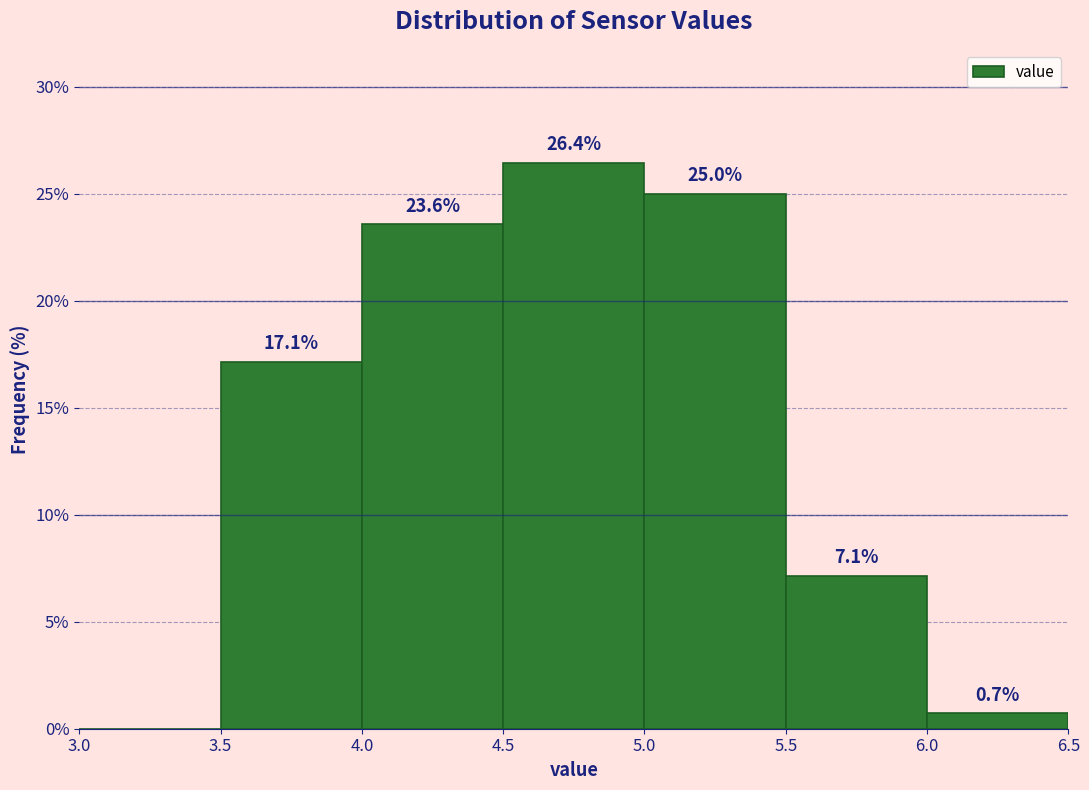

Which range on the x-axis has the tallest bar?

4.5 to 5.0